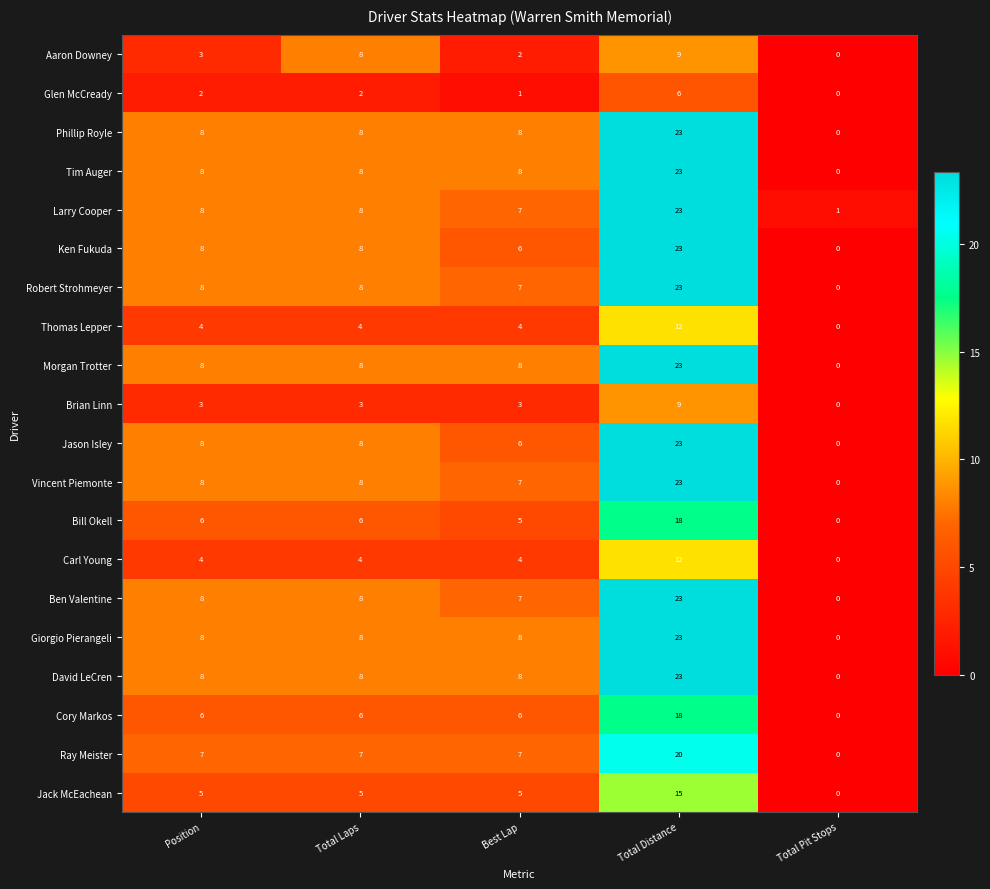

The Ben Valentine series shows 7 at Best Lap. True or false?

True